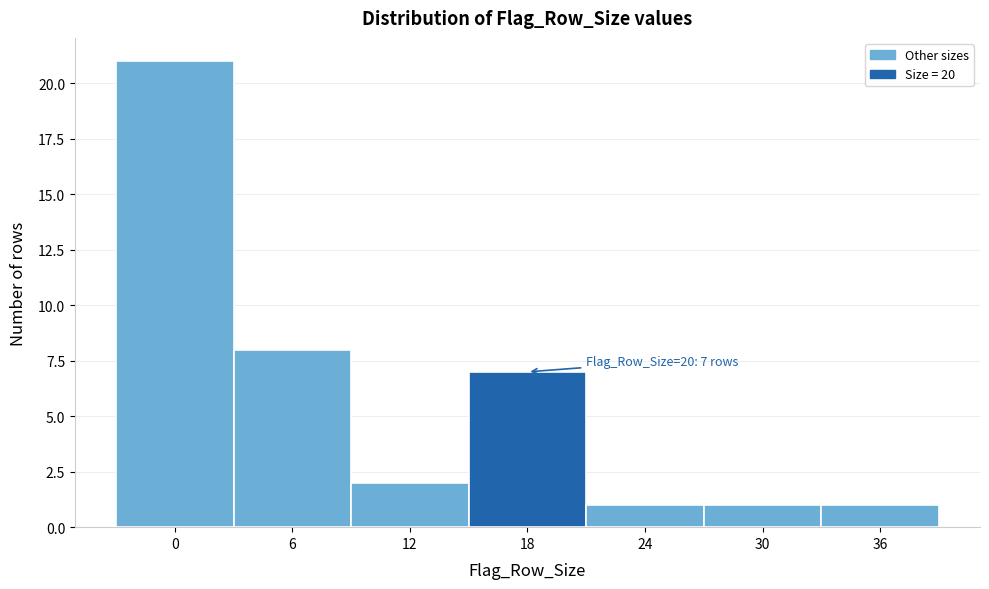

Reading left to right, extract all data points from this chart.

21	8	2	7	1	1	1